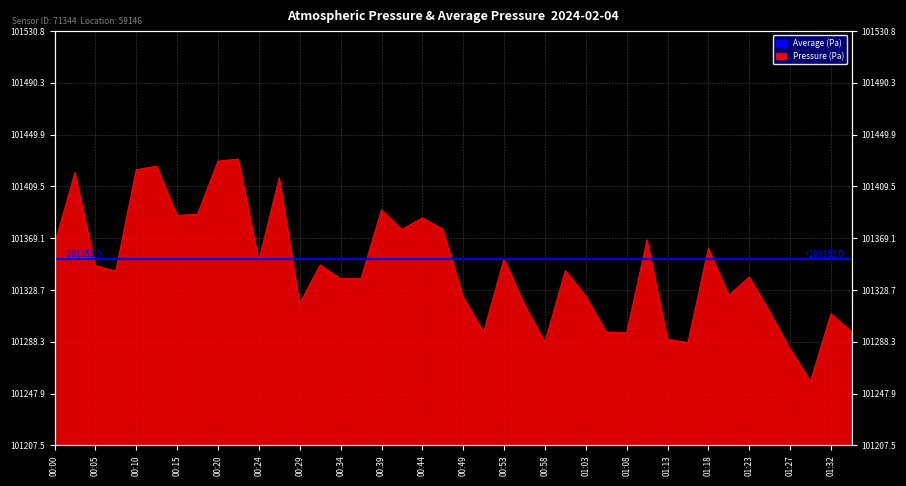

Which has a higher value, 00:34 or 00:46?

00:46